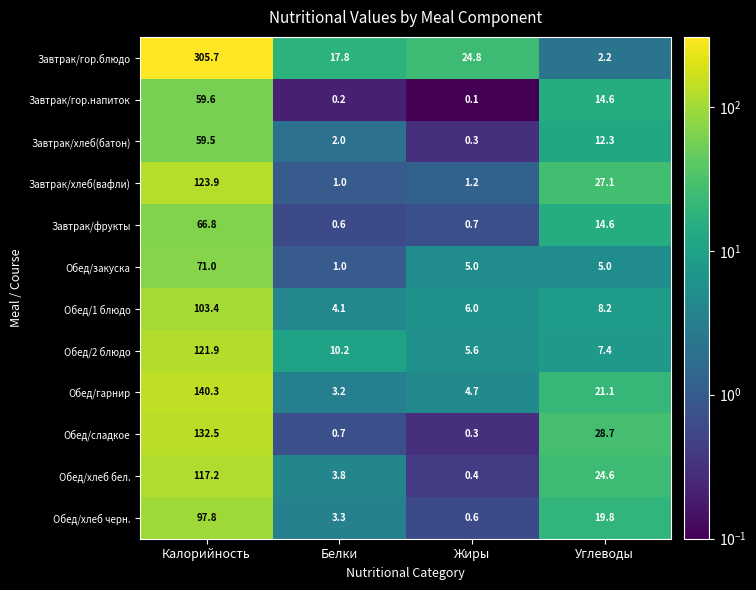

Count the number of categories in the chart.

4